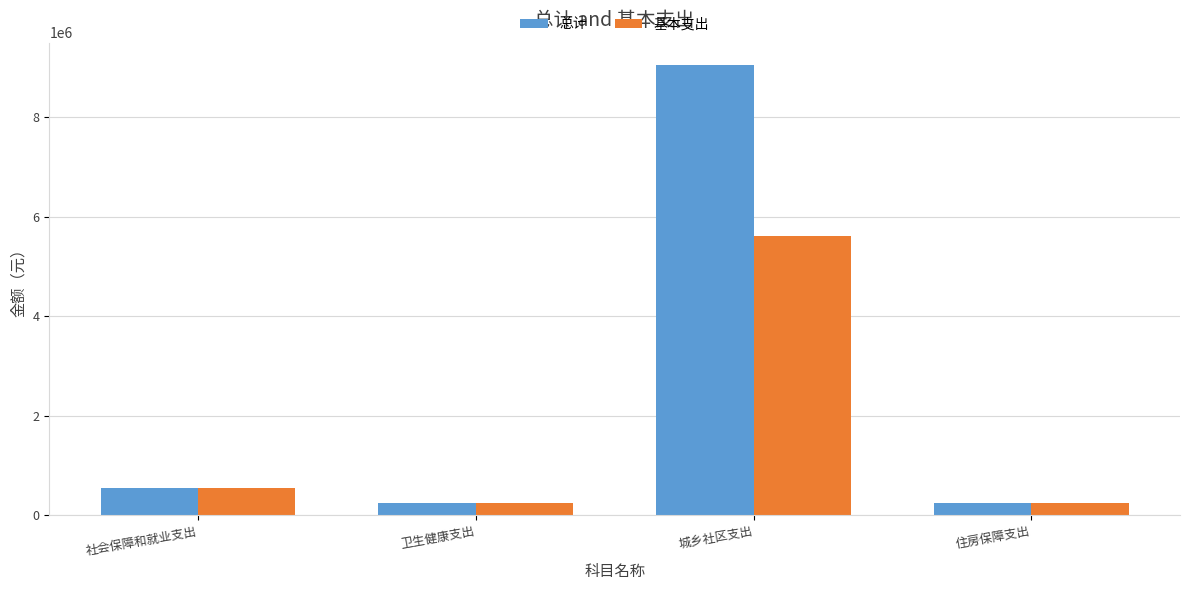

Which series has the largest range (max minus min)?

总计